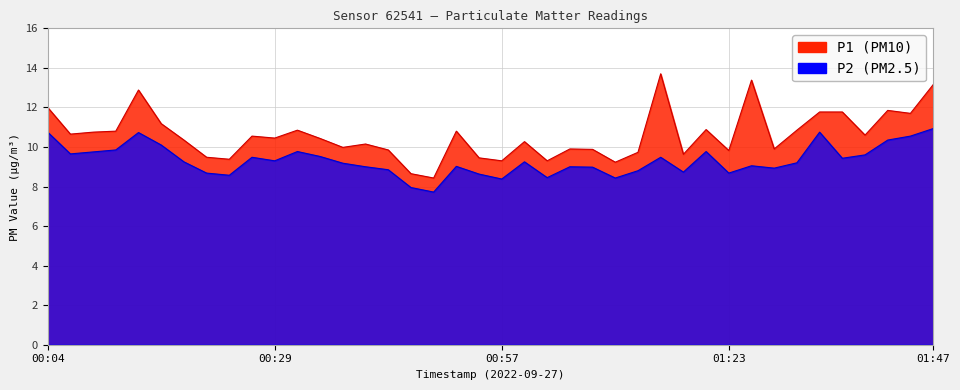

Is it true that P2 equals 2.2 at 01:36?

False